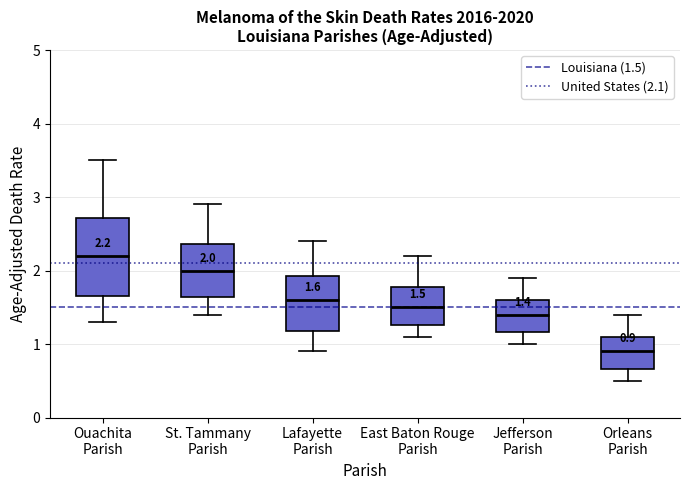

Which box is the tallest, from its lower edge to its upper edge?

Ouachita Parish